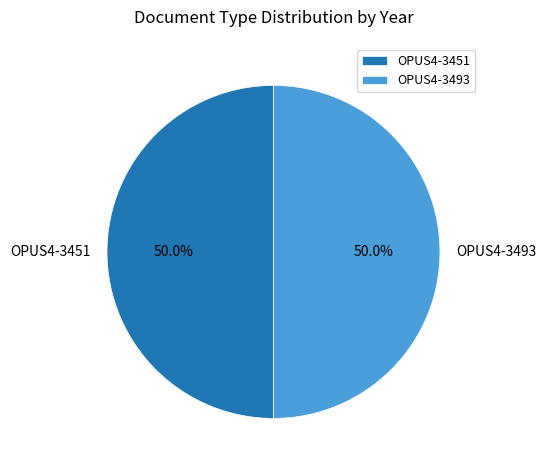

How much of the chart is everything except OPUS4-3493?

50.0%